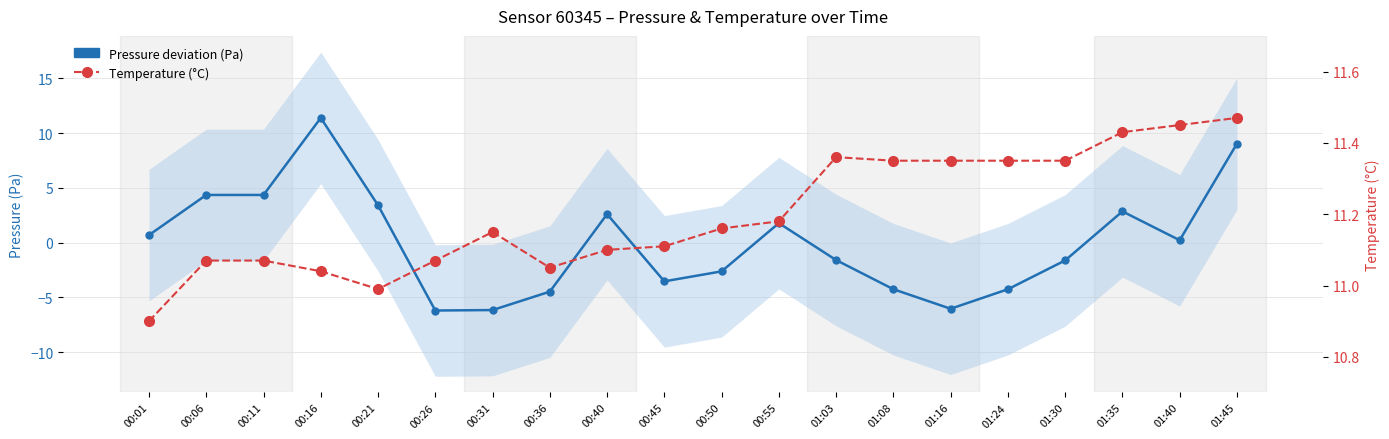

At how many categories does at least one series exceed 3?

20